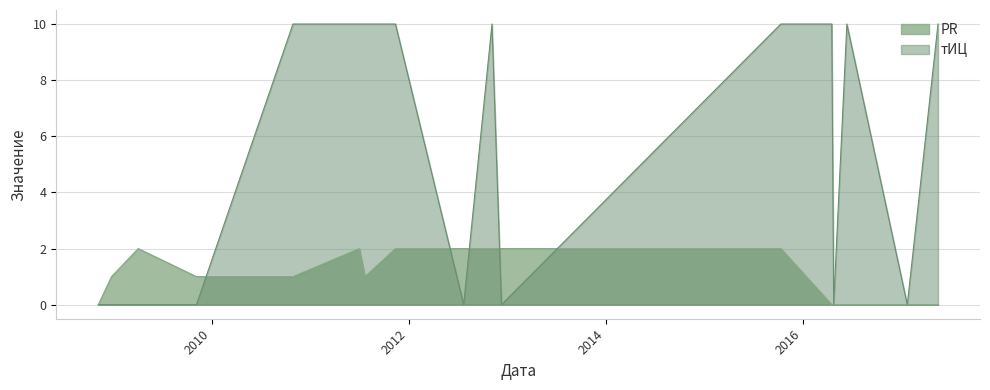

What is the maximum value shown in the chart?

10